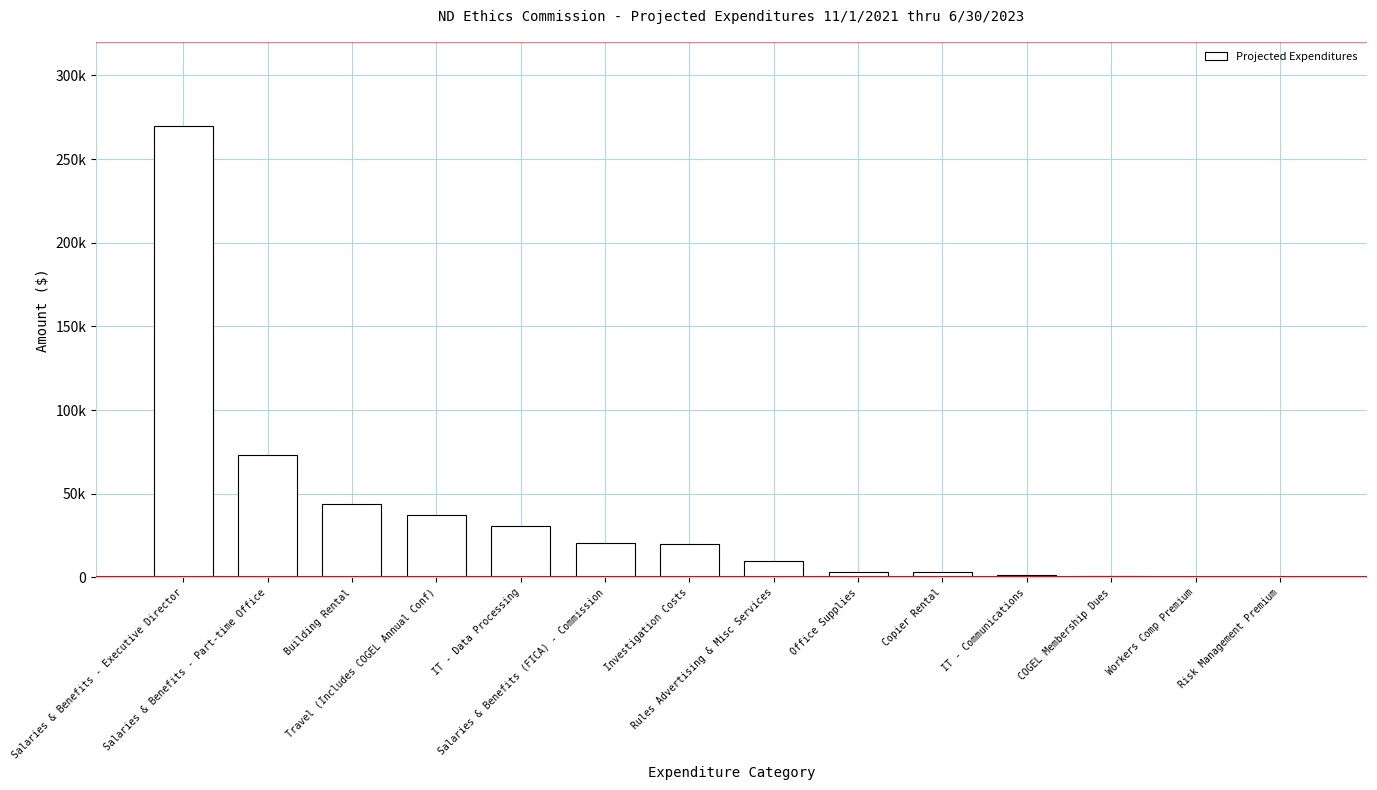

Are the bars horizontal?

No